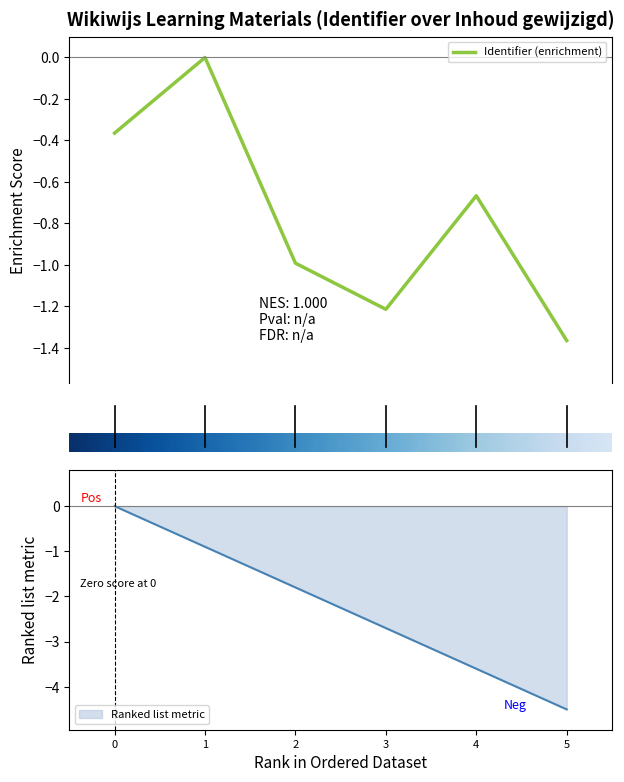

The value of Ranked list metric at 3 is -0.9. True or false?

False